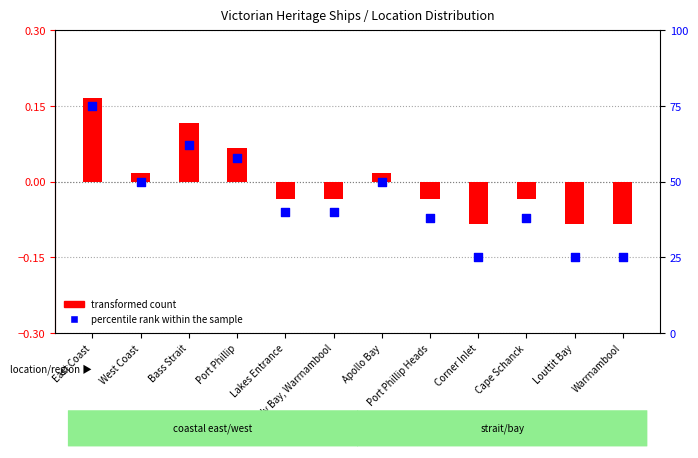

At which category is the sum across all series the highest?

East Coast